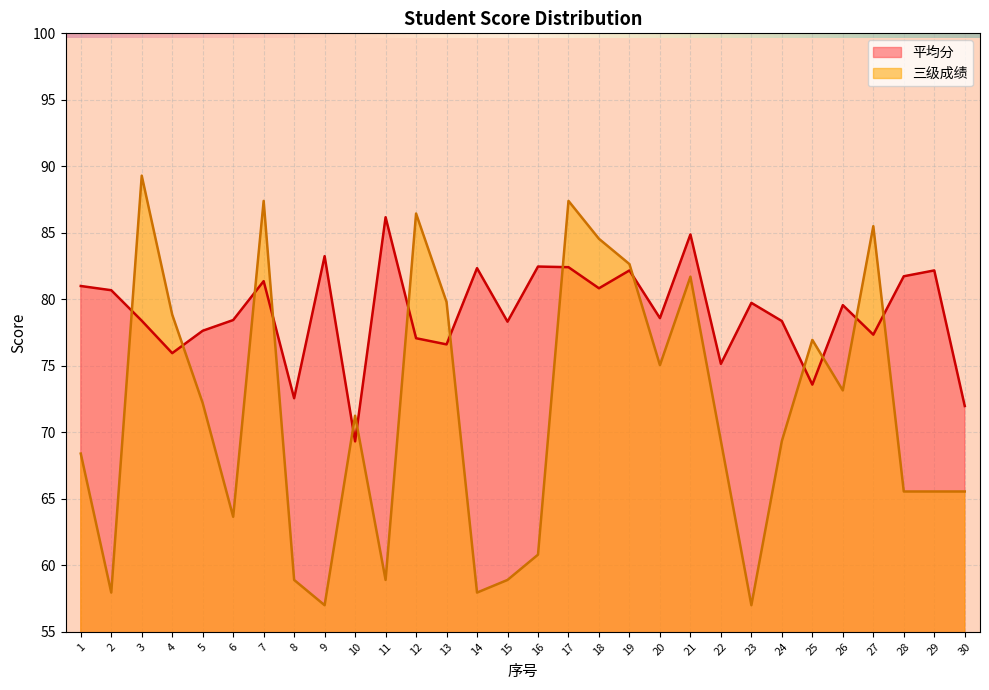

At which label is 平均分 closest to 77?

12